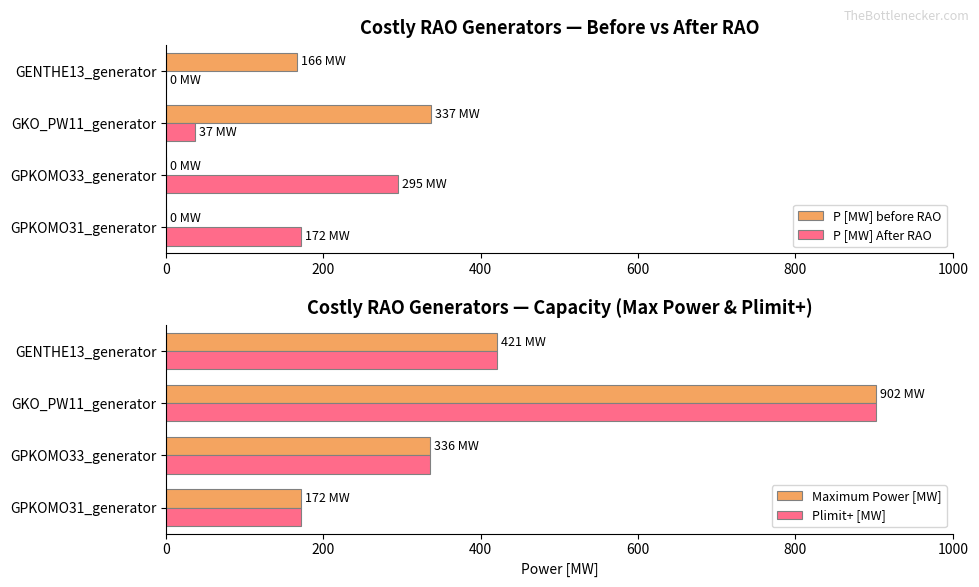

At 0, list the series in order from smallest to largest.

P [MW] before RAO, P [MW] After RAO, Maximum Power [MW], Plimit+ [MW]